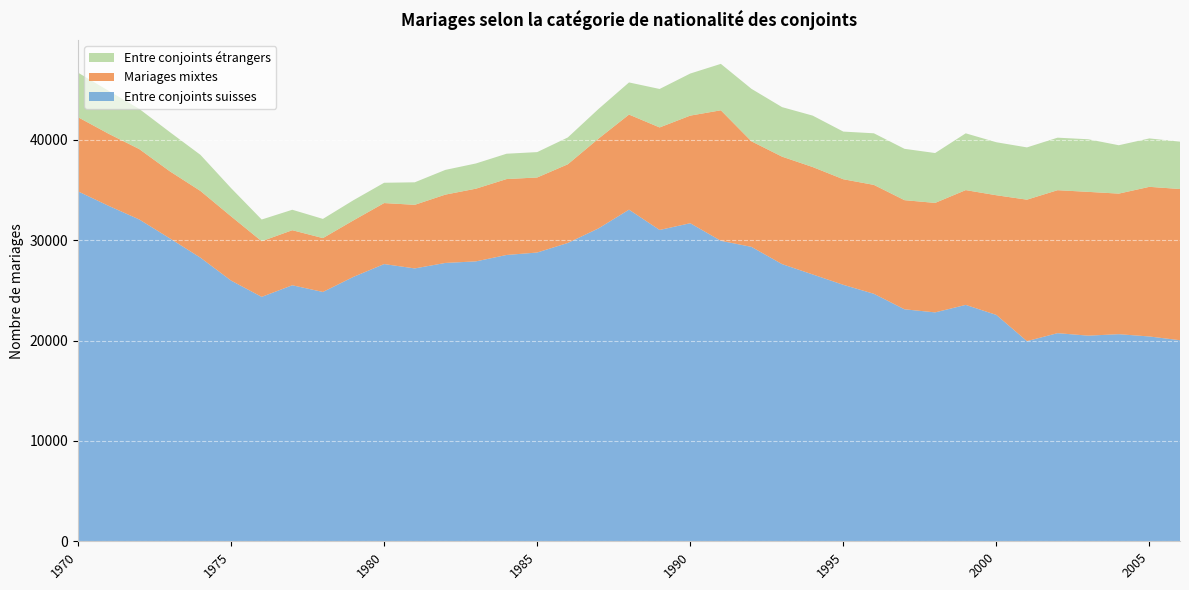

Reading left to right, what are all the values shown in this chart?

Entre conjoints suisses: 34865	33422	32065	30180	28257	25976	24353	25509	24841	26350	27620	27187	27733	27890	28526	28771	29723	31171	33041	31019	31690	29939	29334	27617	26587	25554	24658	23114	22806	23552	22555	19943	20737	20489	20635	20406	20032
Mariages mixtes: 7389	7181	7014	6682	6647	6399	5543	5484	5367	5628	6079	6337	6807	7242	7564	7477	7838	8938	9474	10214	10721	13003	10516	10706	10702	10518	10851	10873	10908	11438	11923	14094	14244	14326	14005	14910	15066
Entre conjoints étrangers: 4439	4278	4002	3906	3595	2814	2162	2039	1912	2009	2022	2242	2463	2513	2524	2528	2673	2954	3202	3833	4192	4625	5230	4934	5122	4748	5140	5115	4969	5656	5280	5207	5232	5241	4820	4823	4719